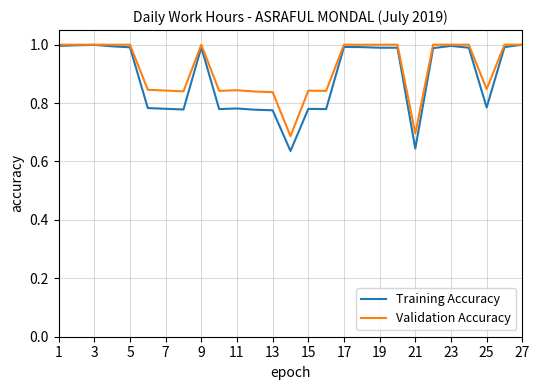

What are all the series names shown in the legend?

Training Accuracy, Validation Accuracy